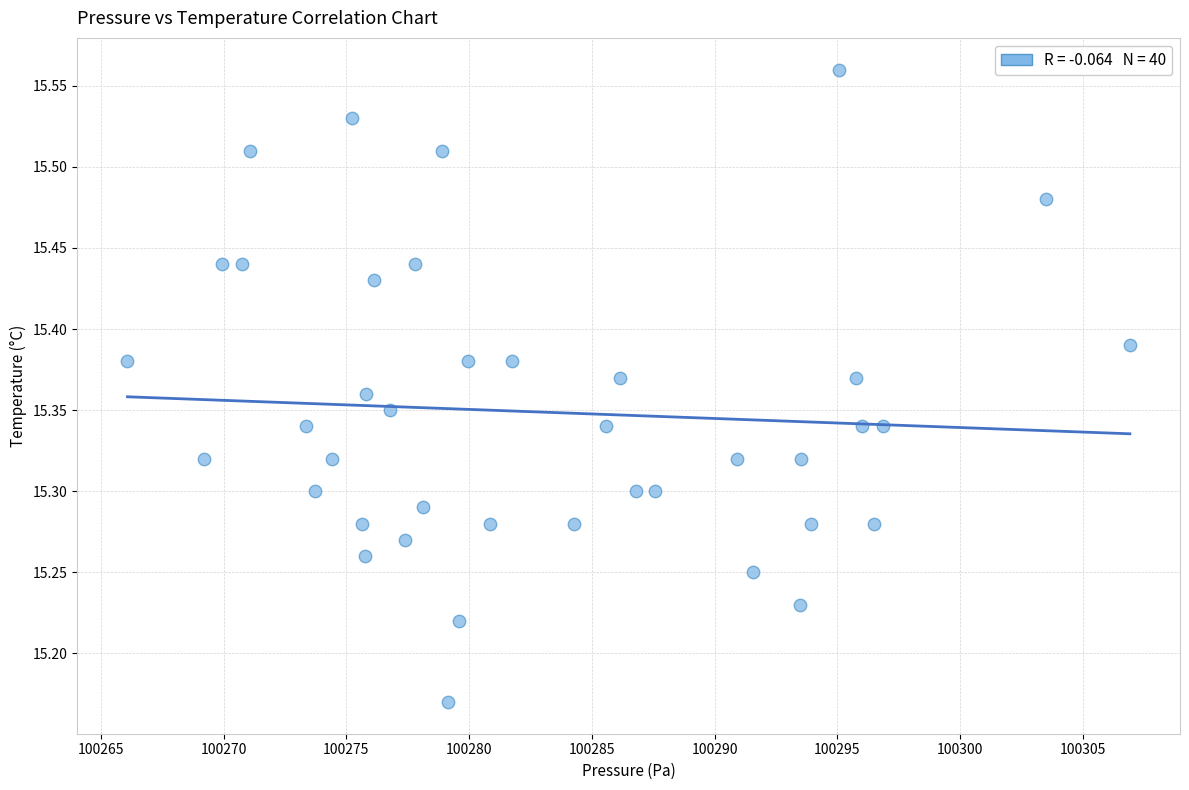

What is the range of X values (max minus min)?

40.8